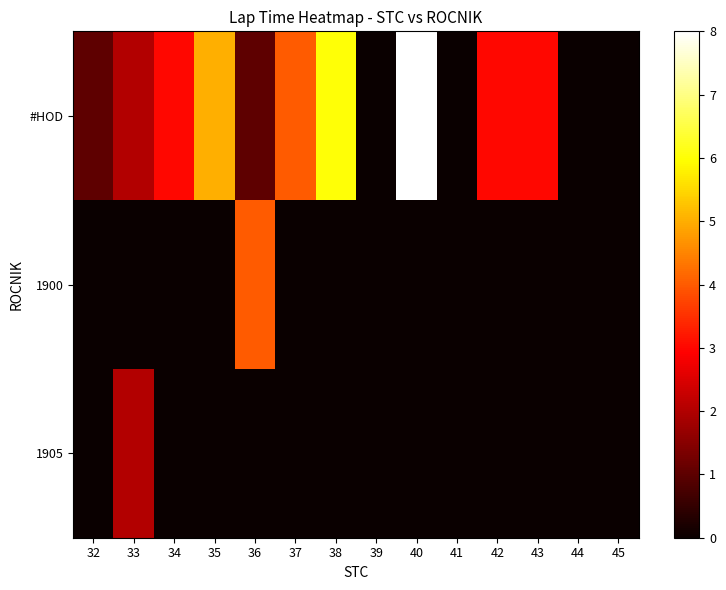

What is the total value across all series at 40?

8